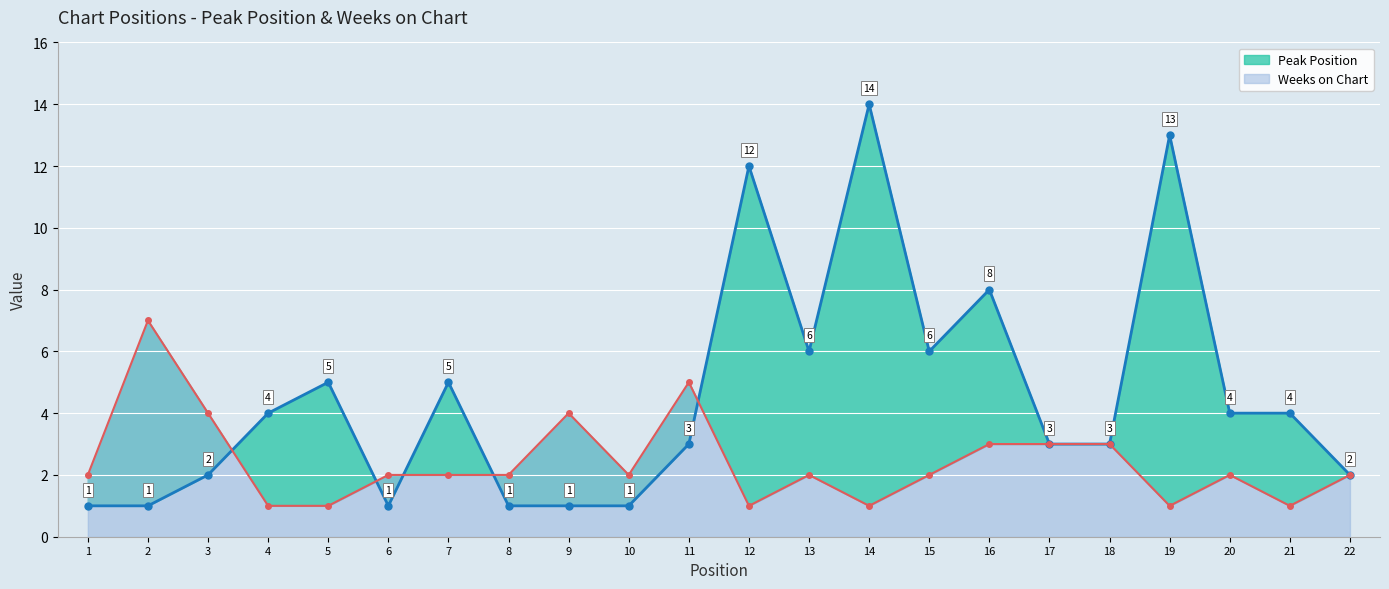

How many Weeks on Chart line values are between 1 and 3?

18